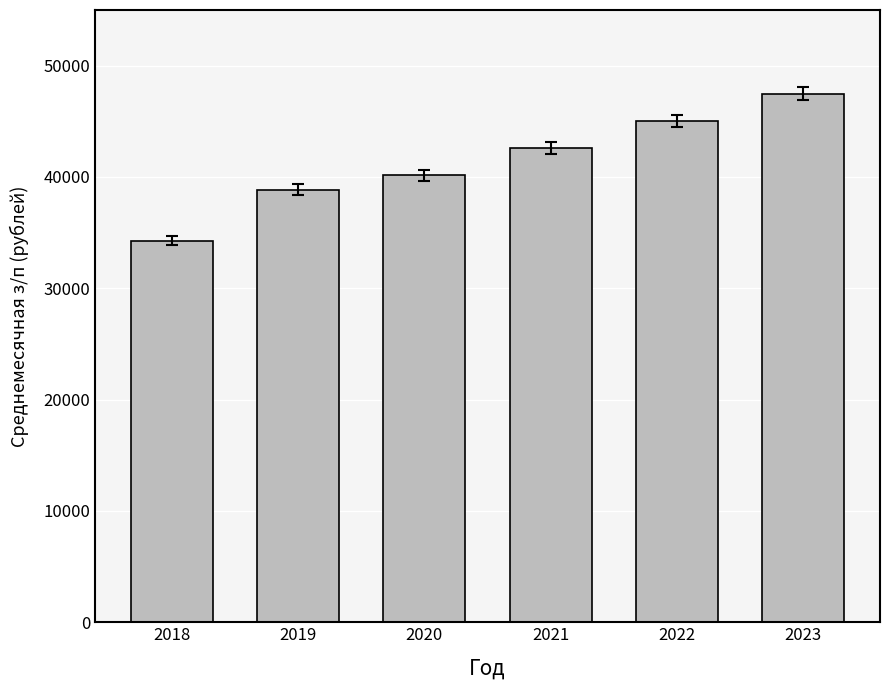

What is the ratio of the value at 2022 to the value at 2021?

1.1